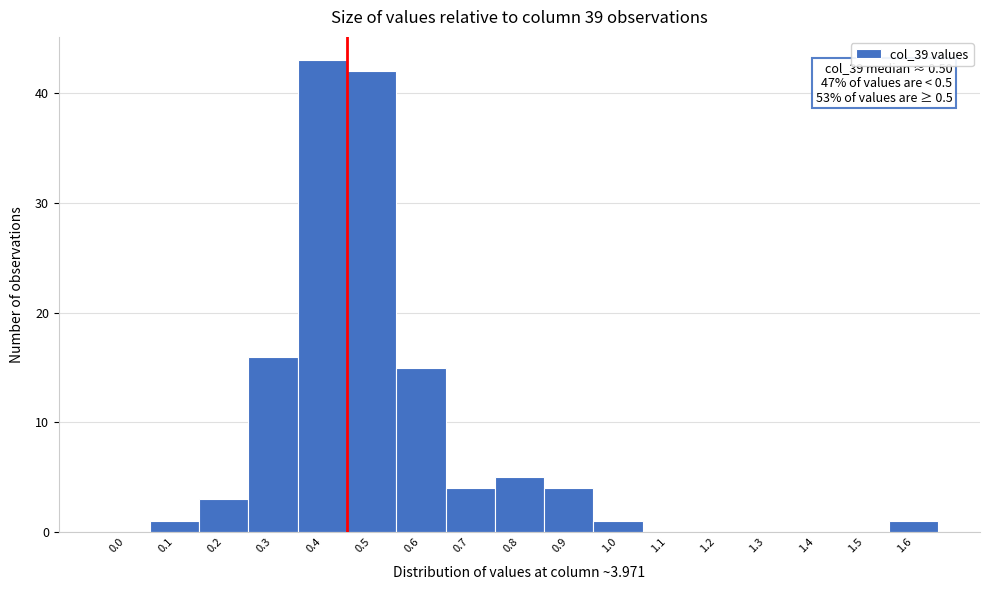

Reading right to left, transcribe all the data shown in this chart.

1.6=1	1.5=0	1.4=0	1.3=0	1.2=0	1.1=0	1.0=1	0.9=4	0.8=5	0.7=4	0.6=15	0.5=42	0.4=43	0.3=16	0.2=3	0.1=1	0.0=0